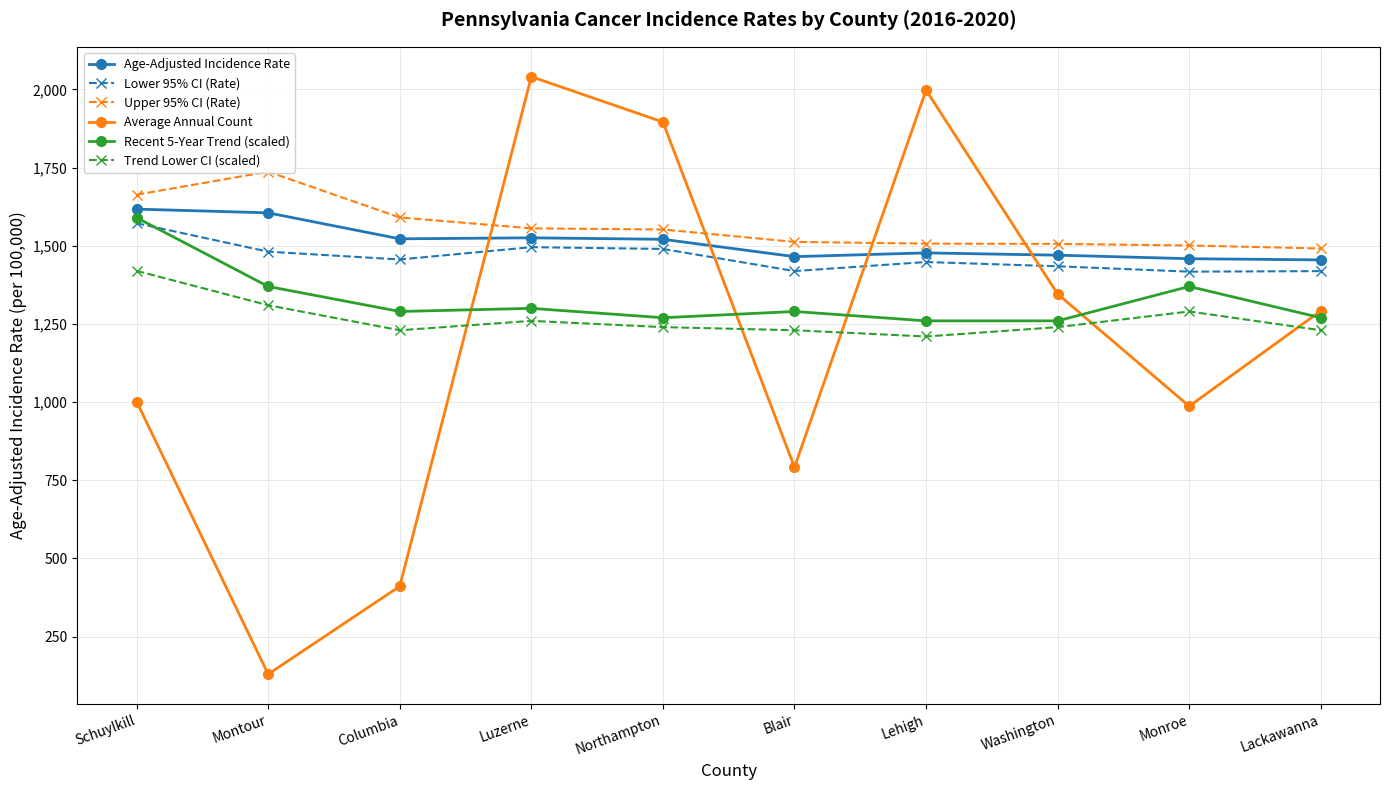

Which series has the largest range (max minus min)?

Average Annual Count